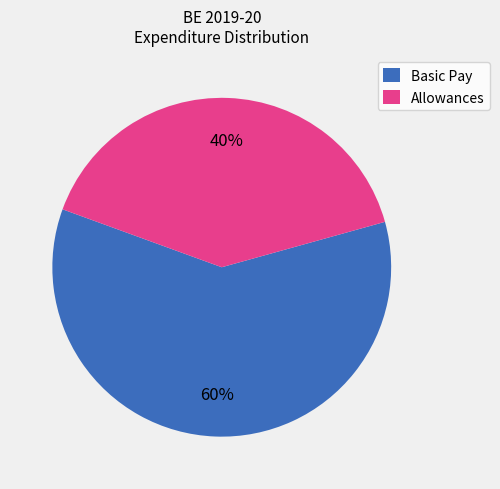

Combined, do Basic Pay and Allowances account for over 50%?

Yes